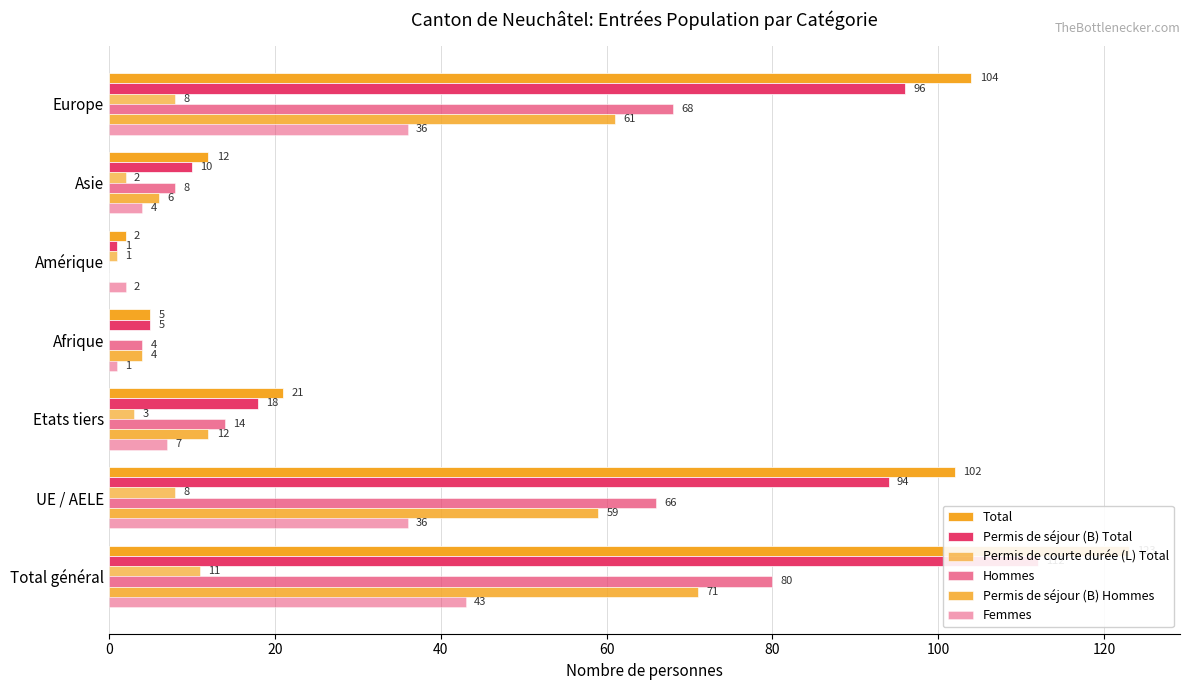

Which series has the largest total across all categories?

Total